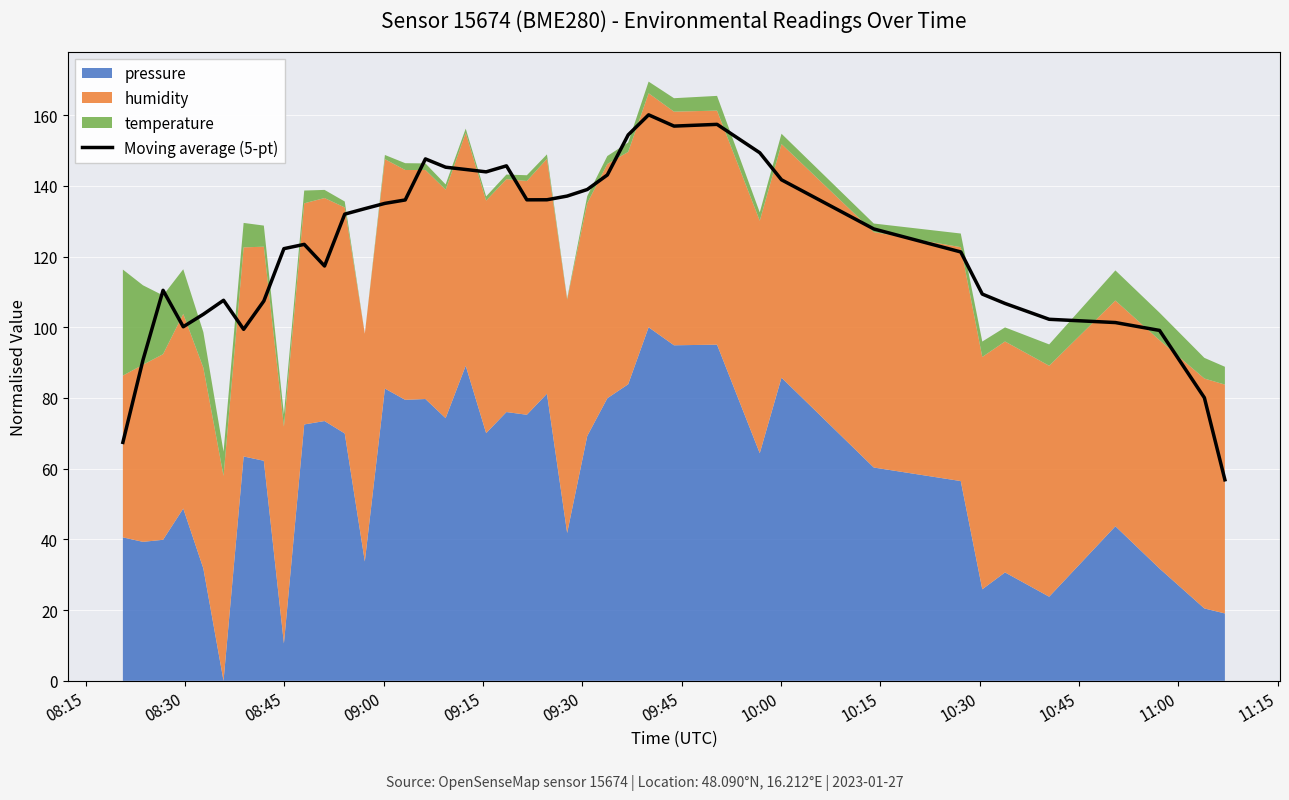

What is the label of the 35th point from the right?

09:30